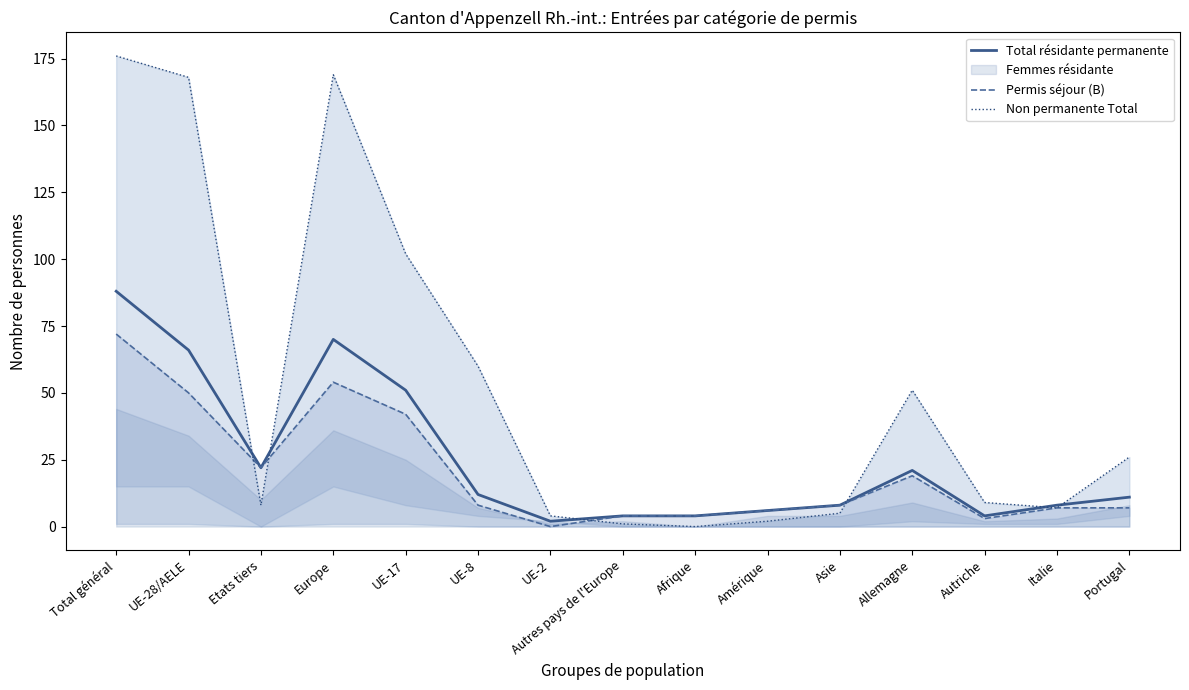

Reading left to right, transcribe all the data shown in this chart.

Total résidante permanente: 88	66	22	70	51	12	2	4	4	6	8	21	4	8	11
Permis séjour (B): 72	50	22	54	42	8	0	4	4	6	8	19	3	7	7
Non permanente Total: 176	168	8	169	102	60	4	1	0	2	5	51	9	7	26